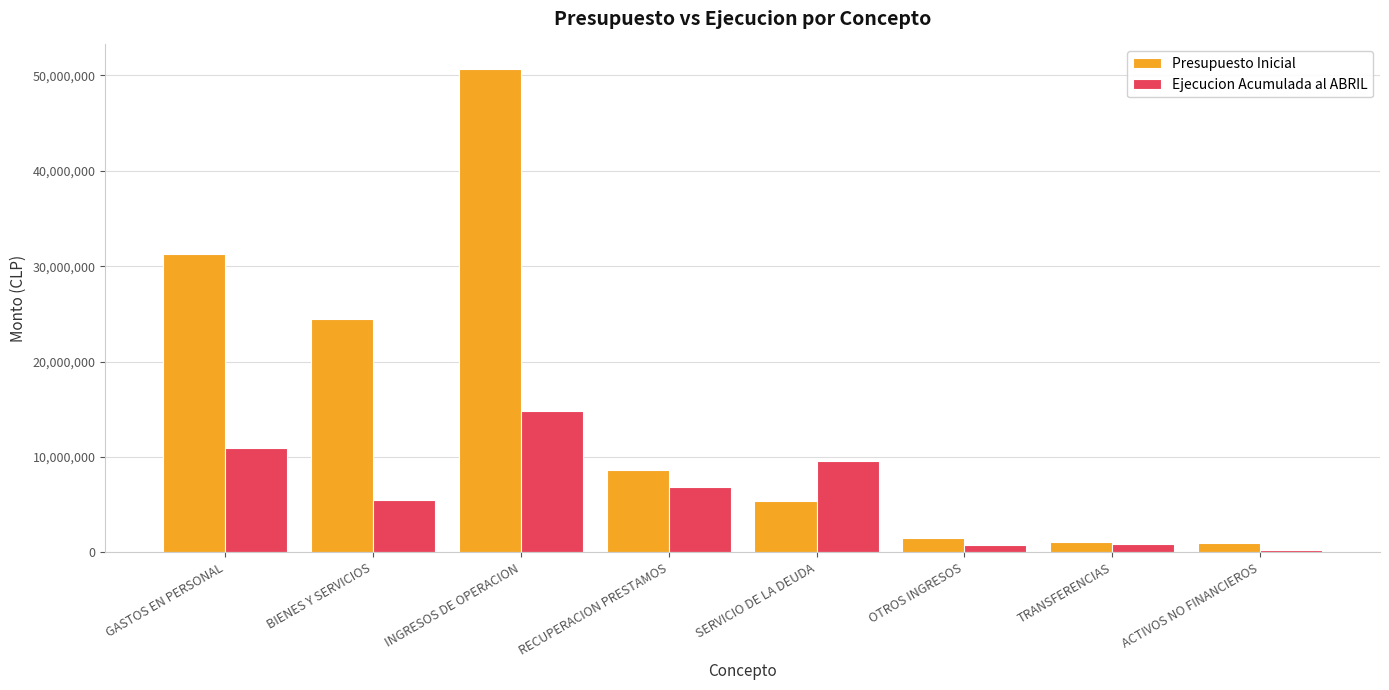

What is the difference between the highest and lowest values at GASTOS EN PERSONAL?

20280031